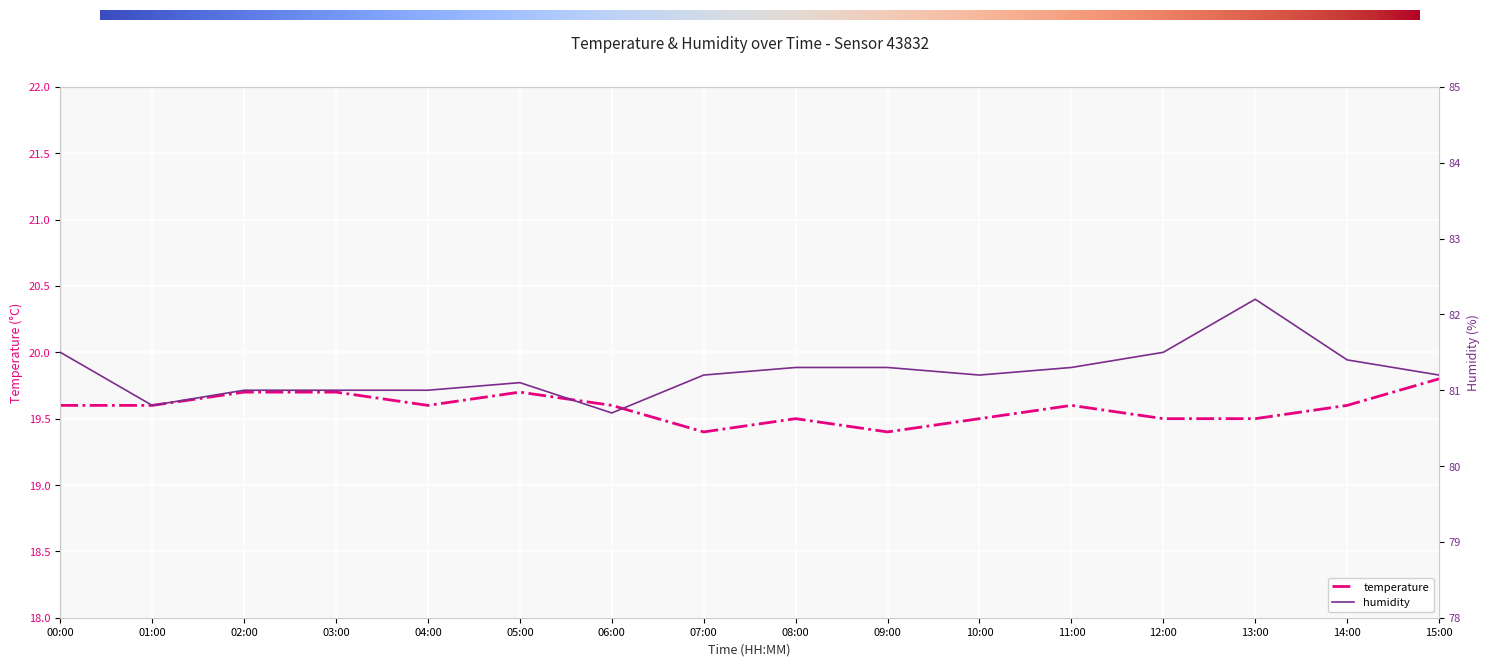

Which series has the largest total across all categories?

humidity